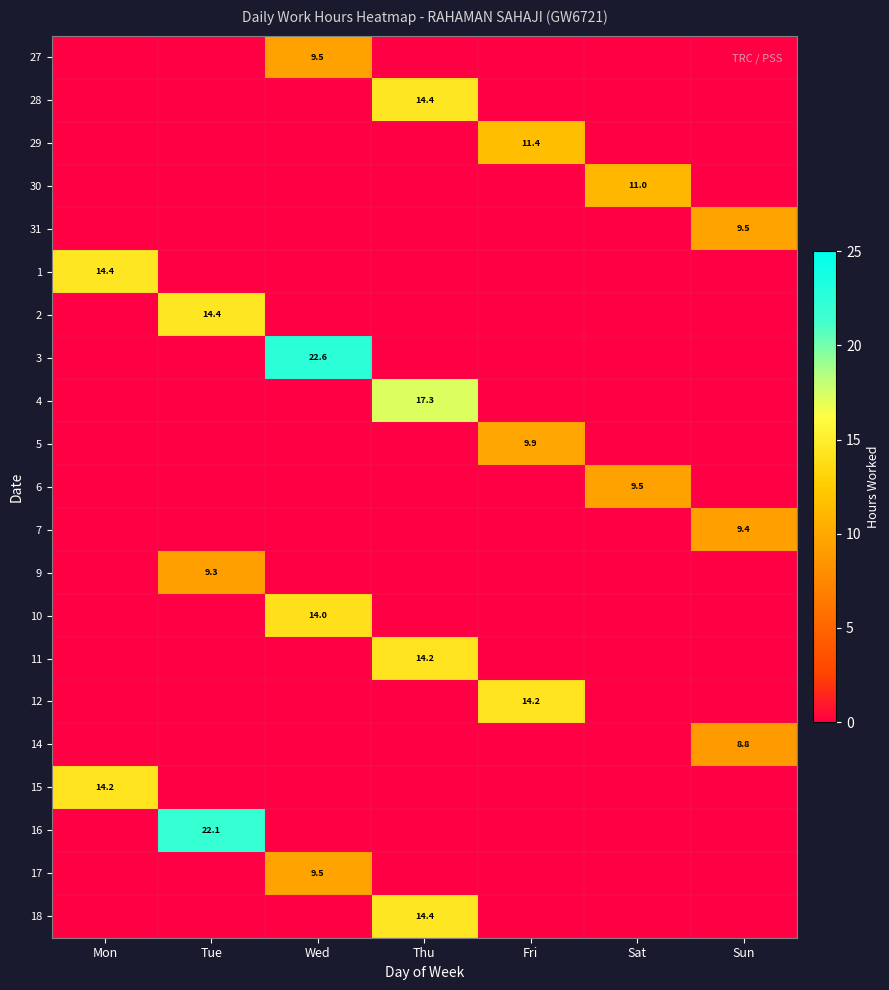

The value of 30 at Sat is 5.6. True or false?

False